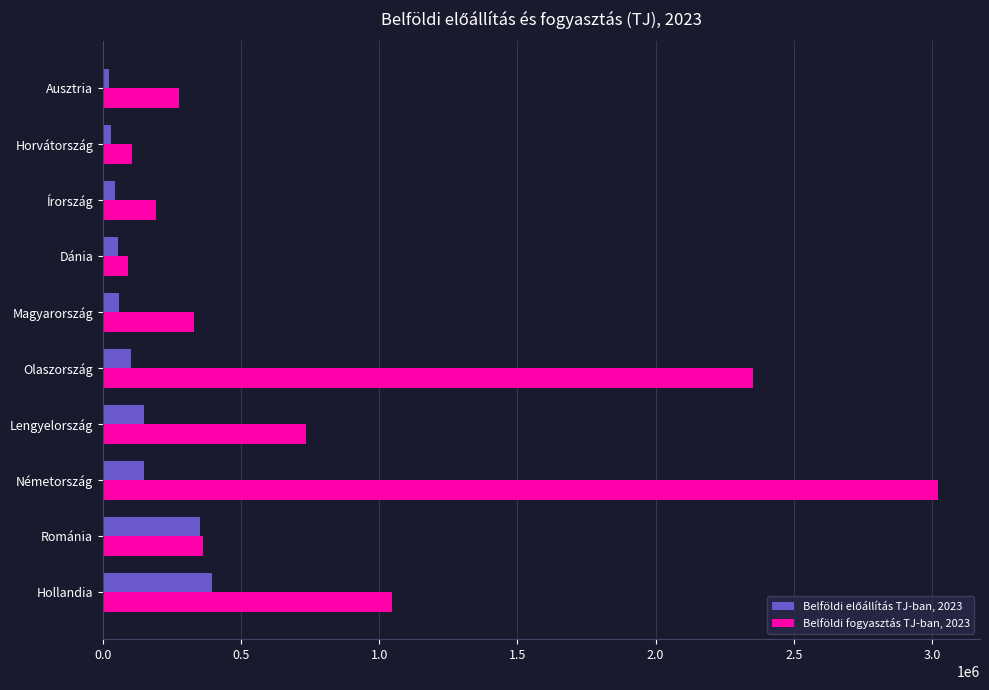

The Belföldi fogyasztás TJ-ban, 2023 series shows 733317.8 at Lengyelország. True or false?

True